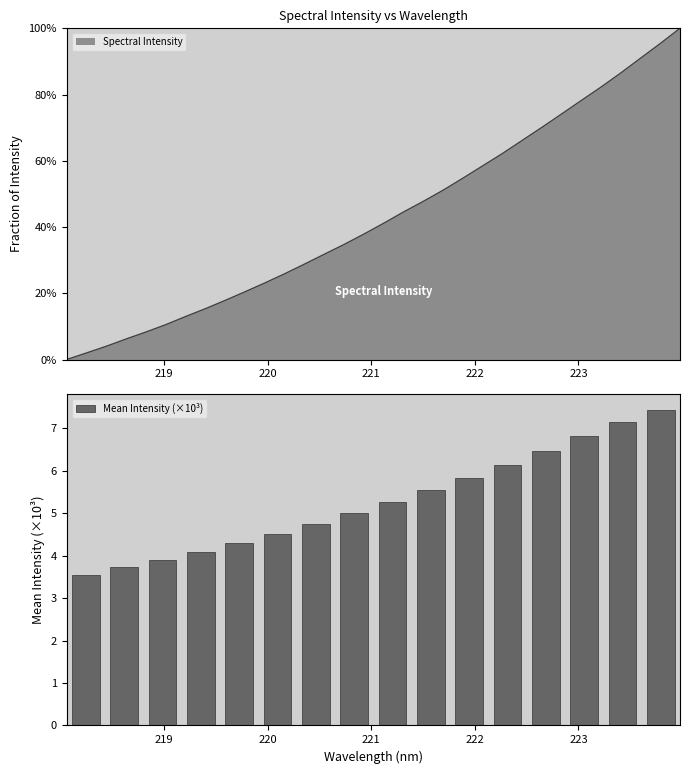

Are the bars horizontal?

No